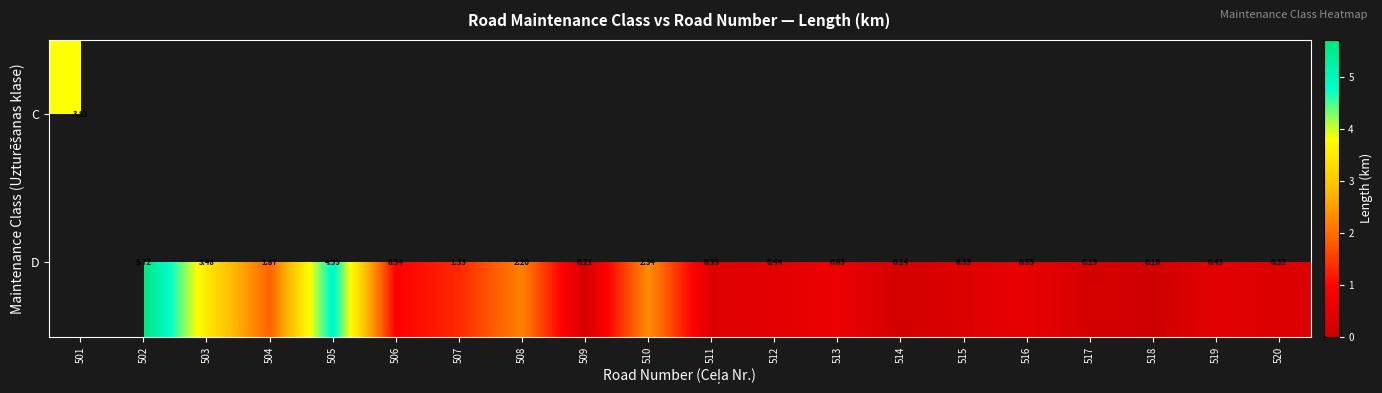

Rank the categories by D value from highest to lowest.

501, 502, 505, 503, 510, 508, 504, 507, 506, 513, 516, 512, 519, 511, 515, 520, 509, 517, 514, 518